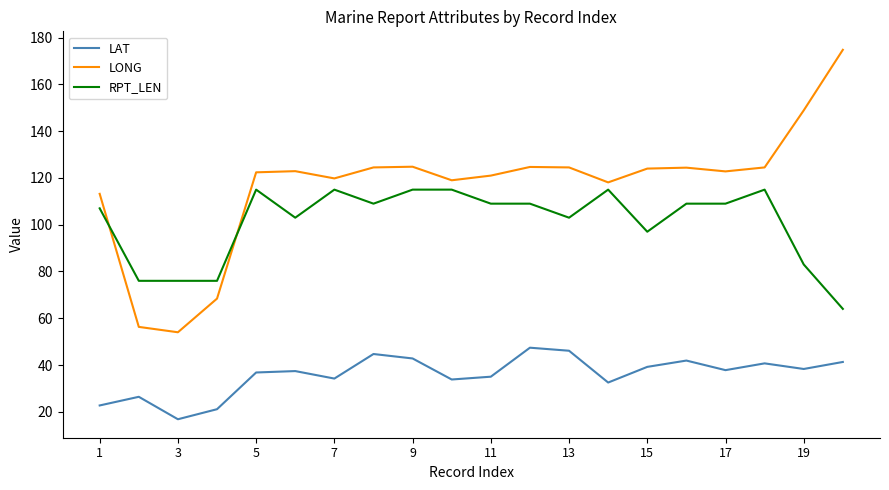

List the series in order of their overall mean, lowest first.

LAT, RPT_LEN, LONG